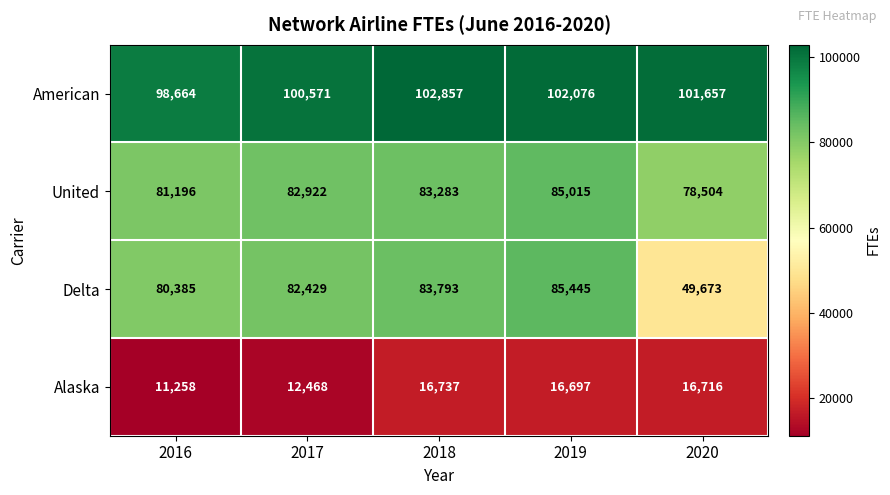

Where does the American series first go above 101657?

2018